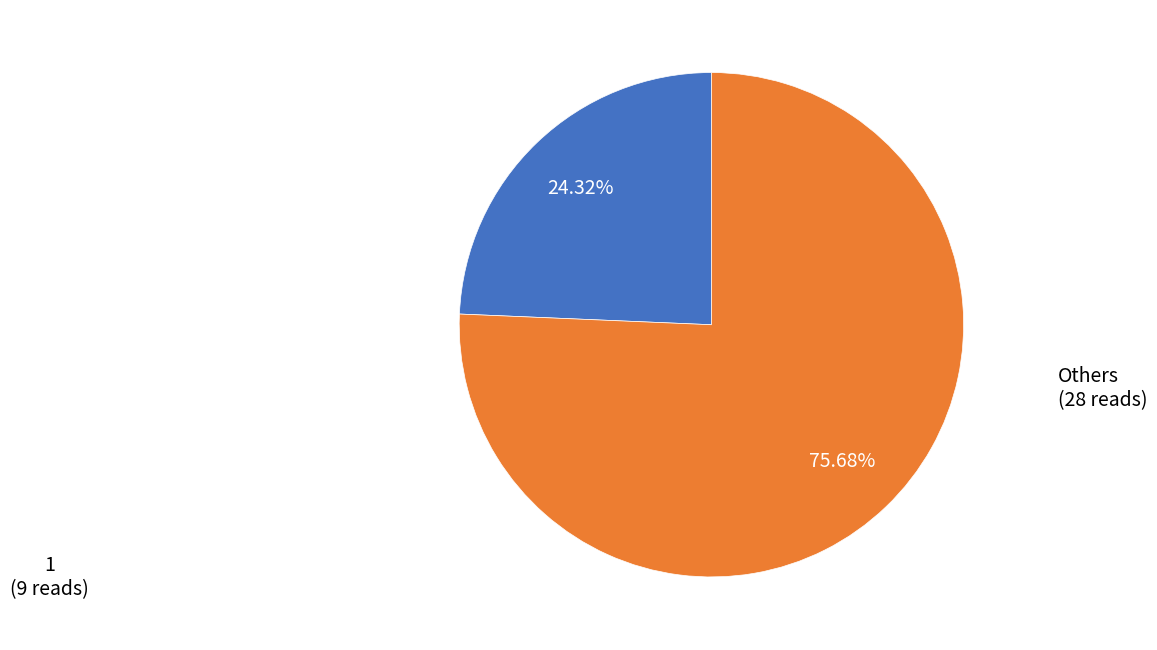

How many slices are in this pie chart?

2